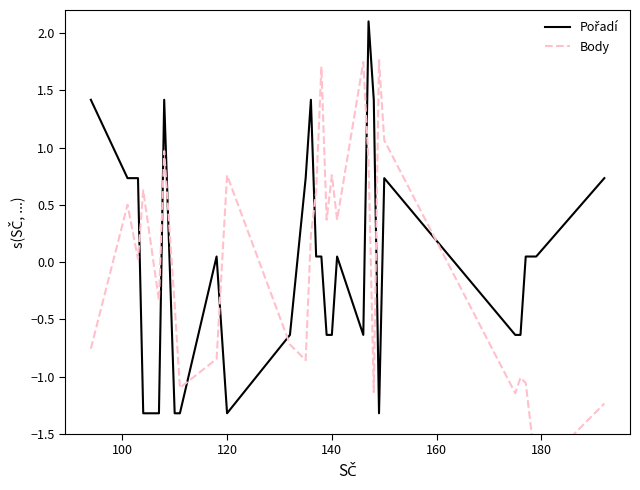

What is the difference between the second highest and second lowest values in the Body series?

3.0